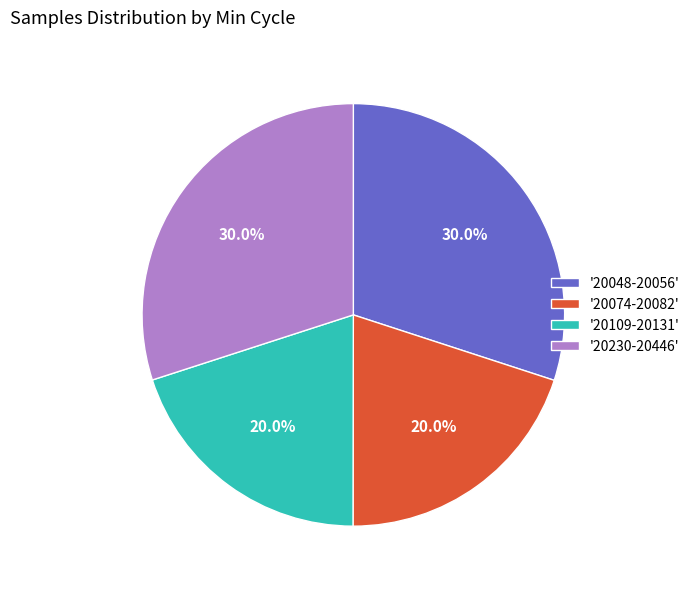

How many segments does this pie chart have?

4